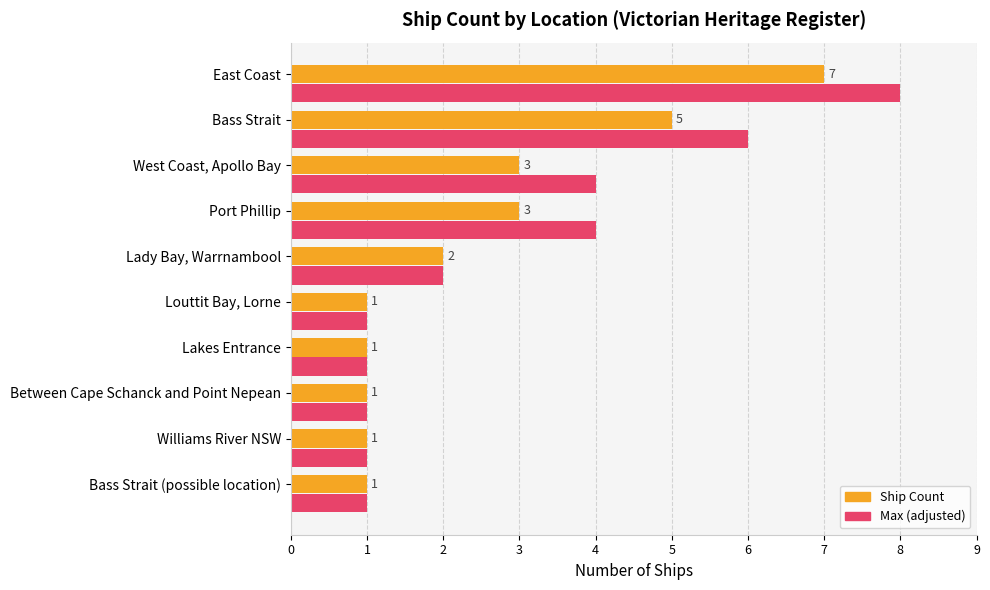

Is it true that Max (count+1 if >2) equals 2 at 4?

True